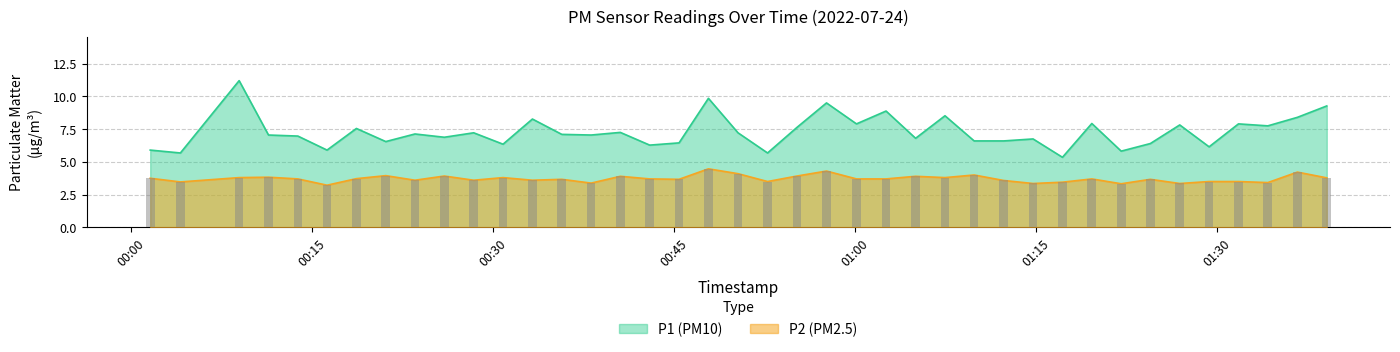

Rank the series by their average value, from lowest to highest.

P2, P1